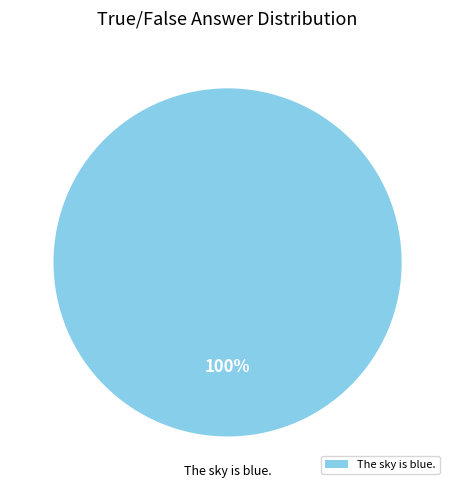

Count the number of slices in the pie.

1